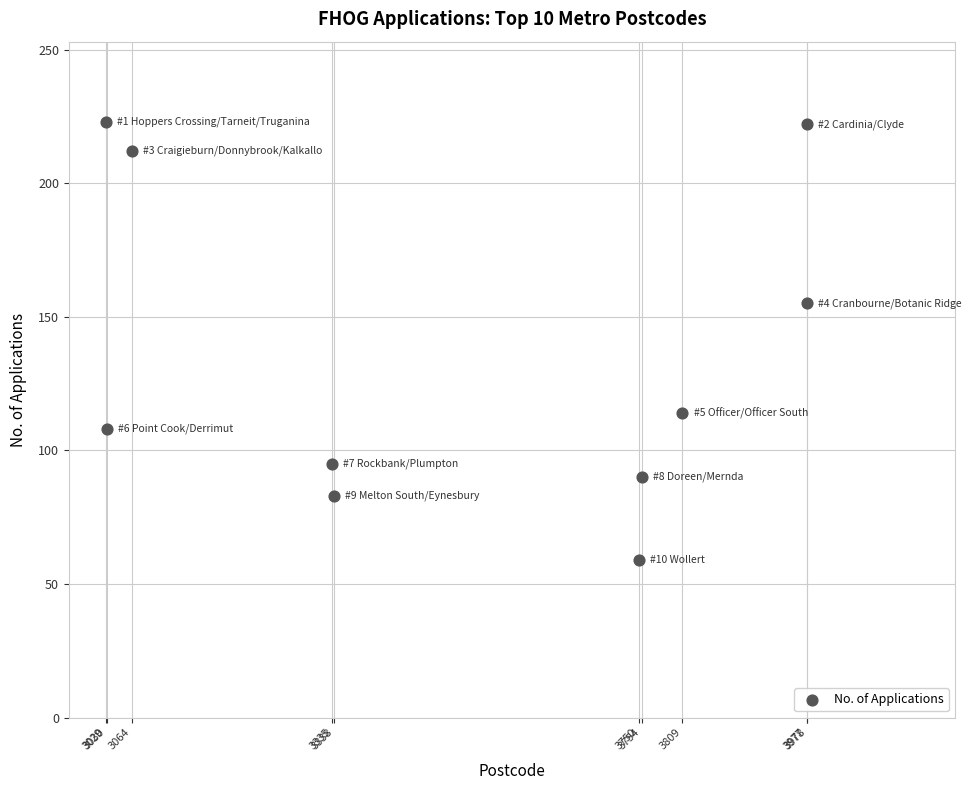

What is the range of Y values (max minus min)?

164